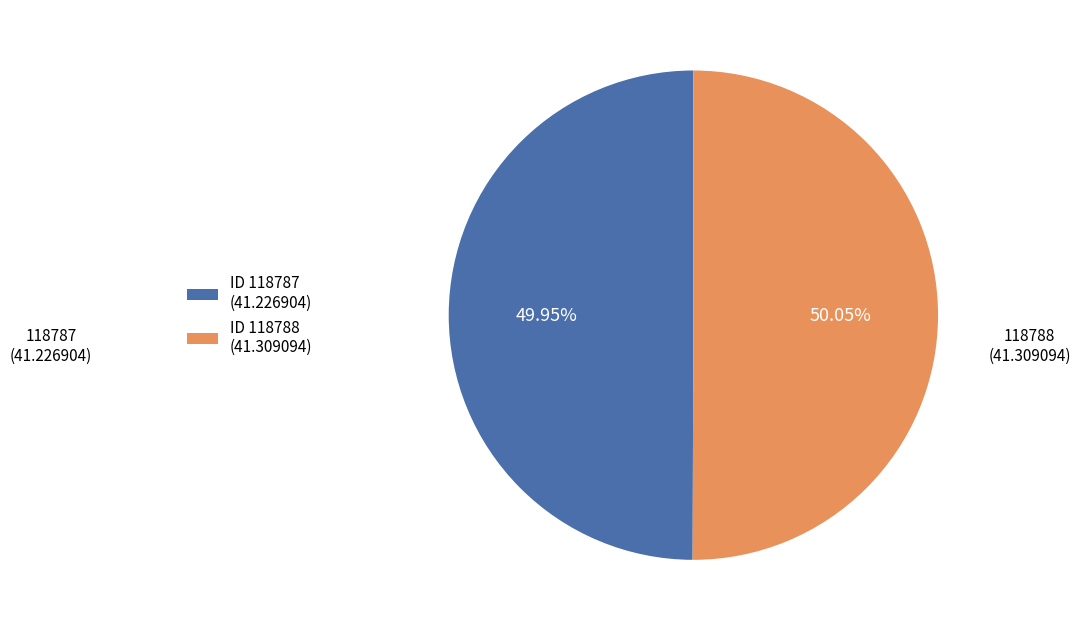

How many segments does this pie chart have?

2